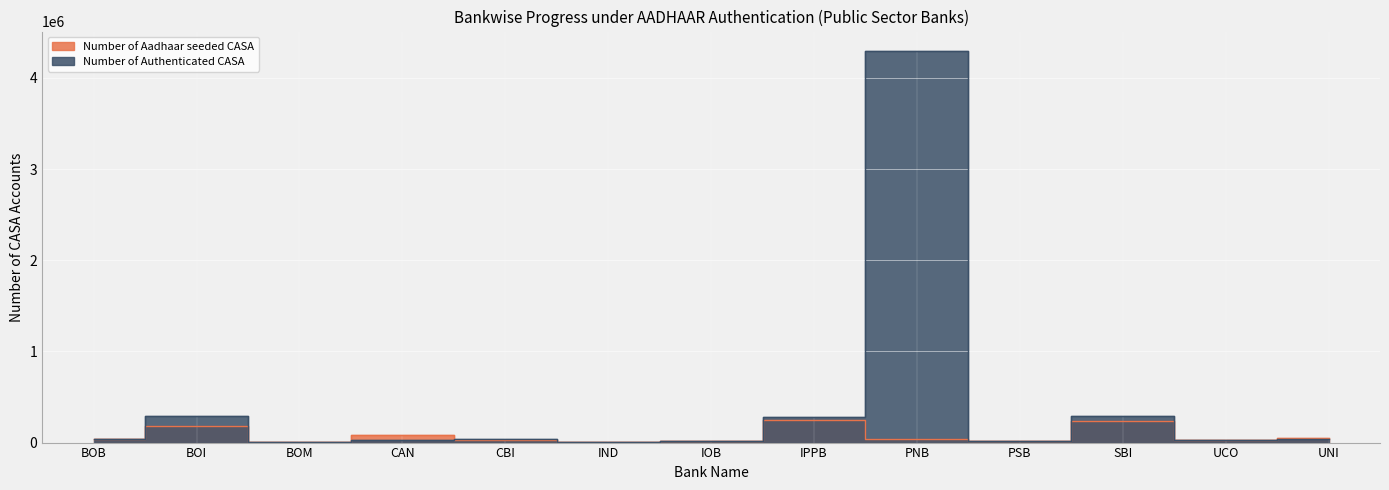

What are all the series names shown in the legend?

Number of Aadhaar seeded CASA, Number of Authenticated CASA